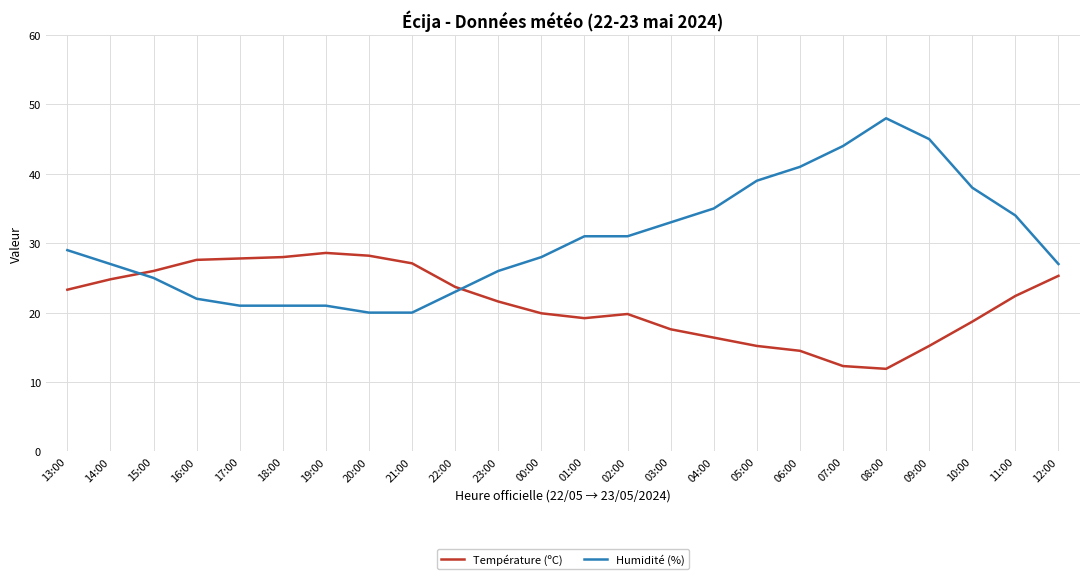

In Température (ºC), how many points are lower than both neighbors (excluding endpoints)?

2